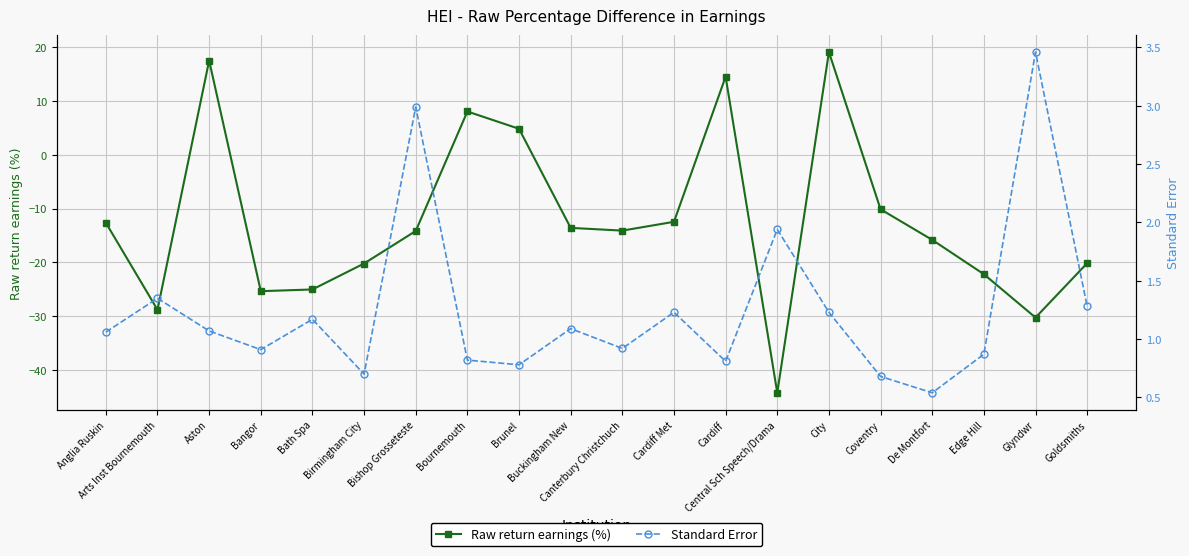

How many values in Raw return earnings (%) are below zero?

15